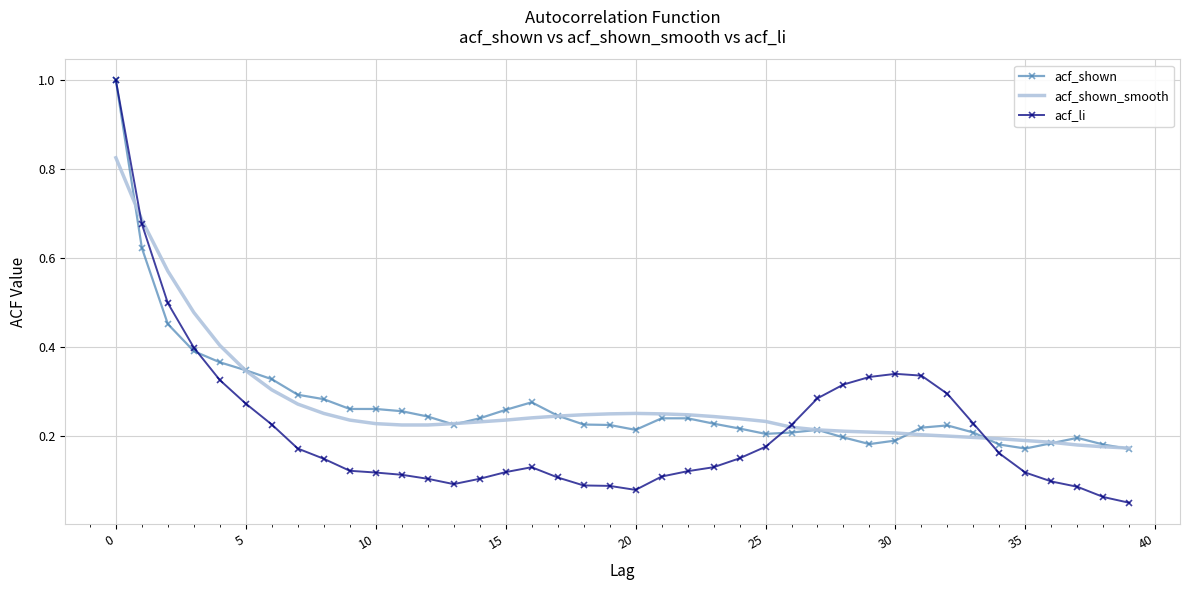

What are all the series names shown in the legend?

acf_shown, acf_shown_smooth, acf_li